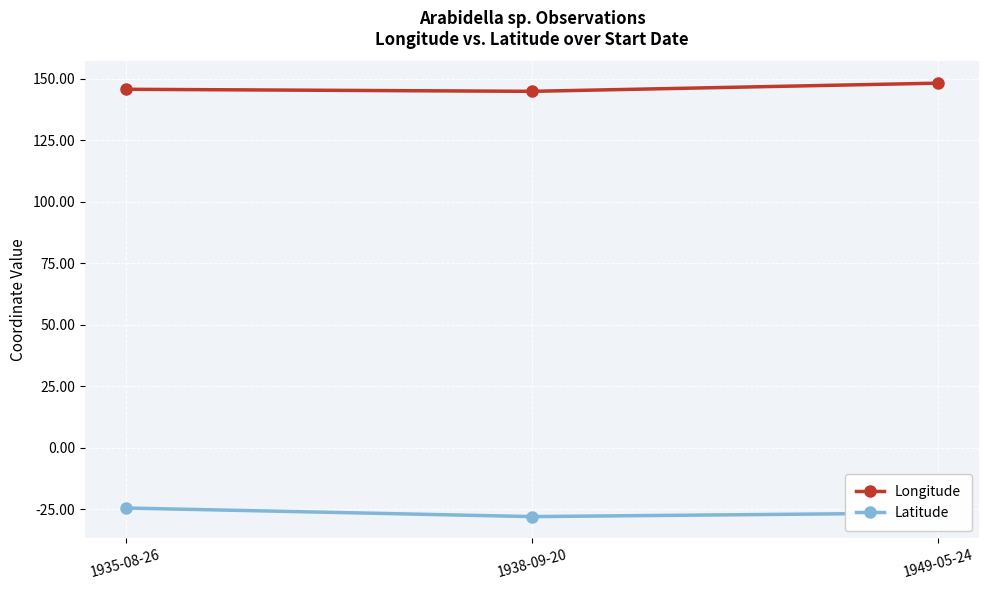

What is the highest value of the Longitude series?

148.3